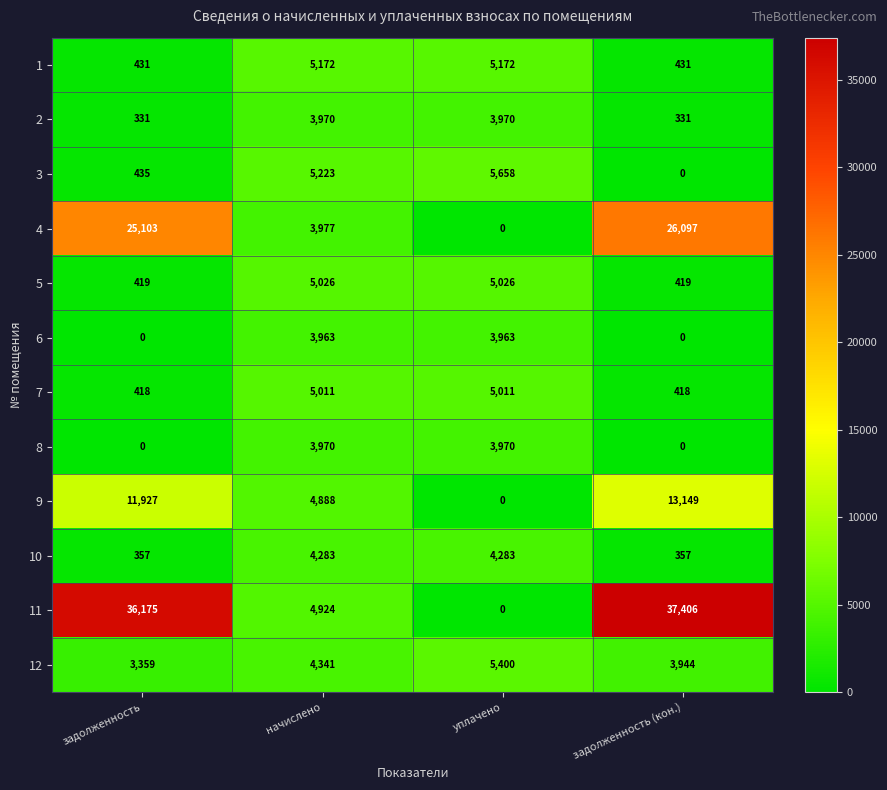

What is the total value across all series at задолженность (кон.)?

82552